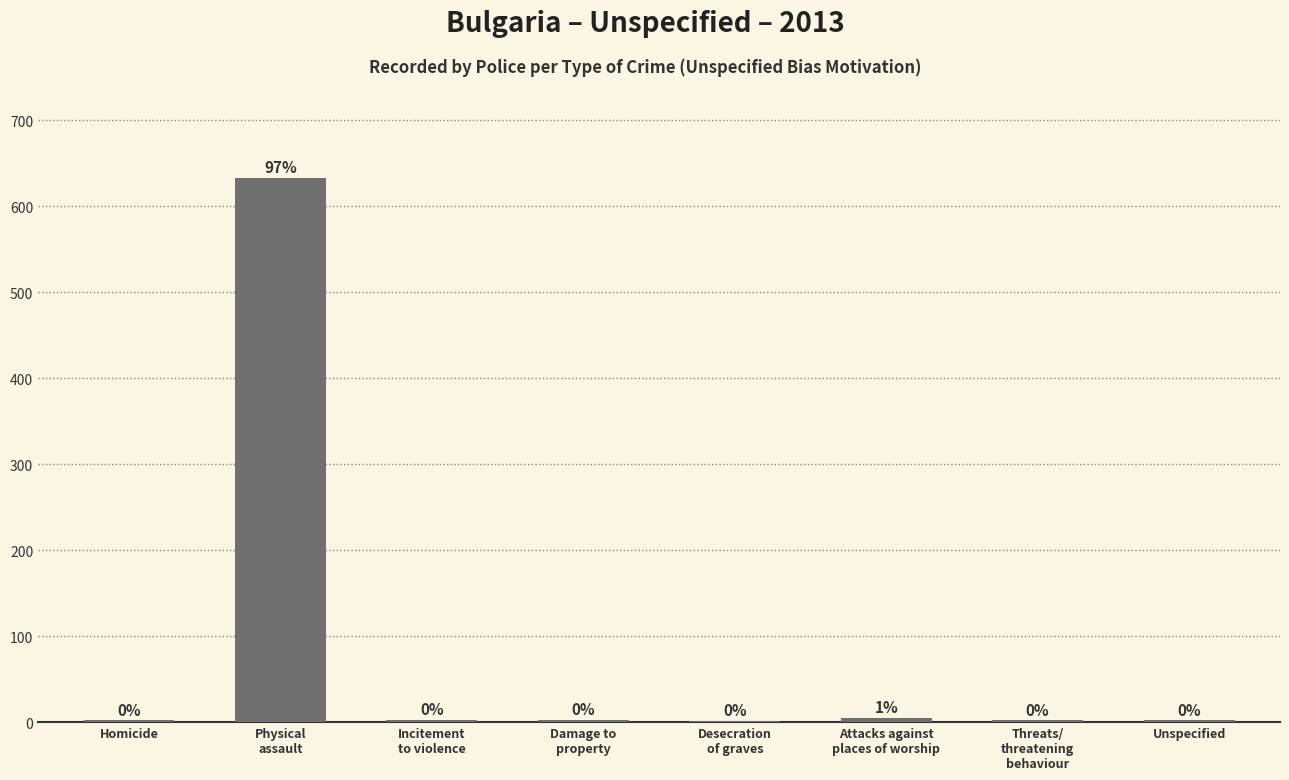

What is the greatest value displayed?

633